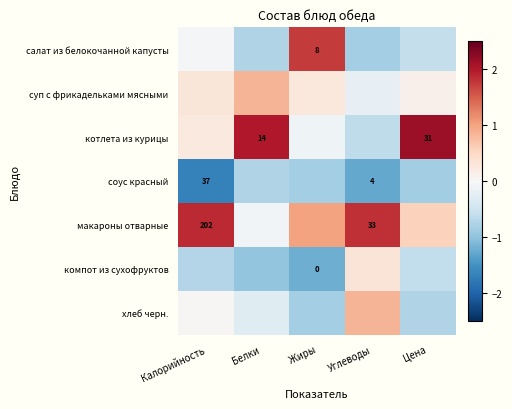

At which label does компот из сухофруктов first exceed 0?

Углеводы